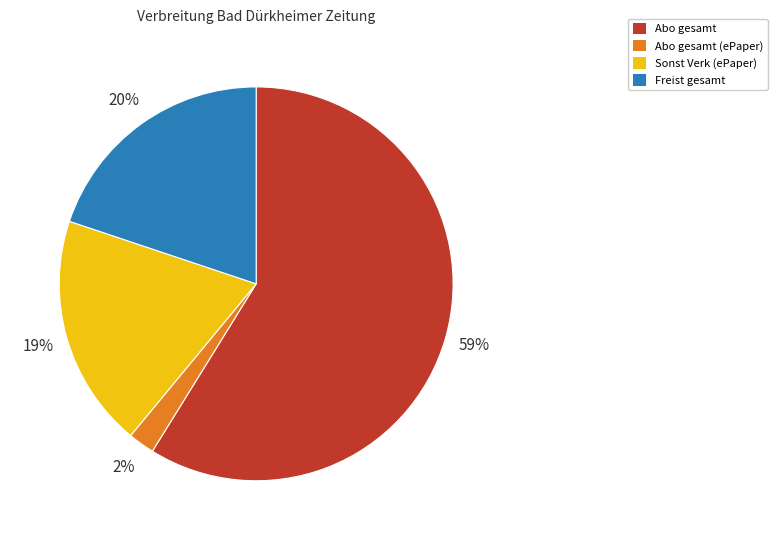

Which slice is the largest?

Abo gesamt